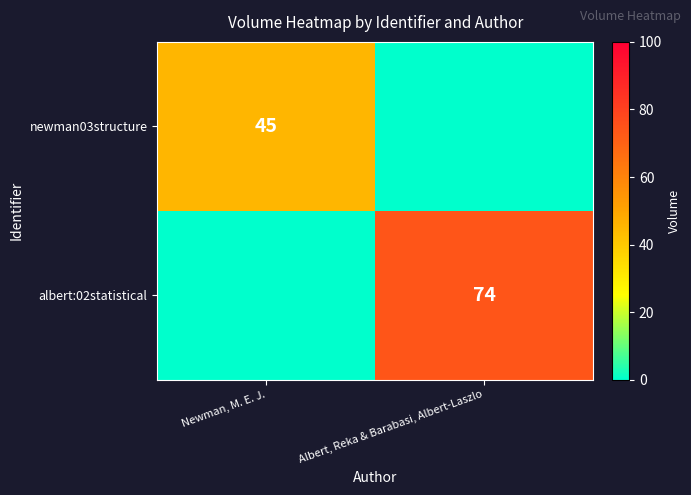

What is the greatest value displayed?

74